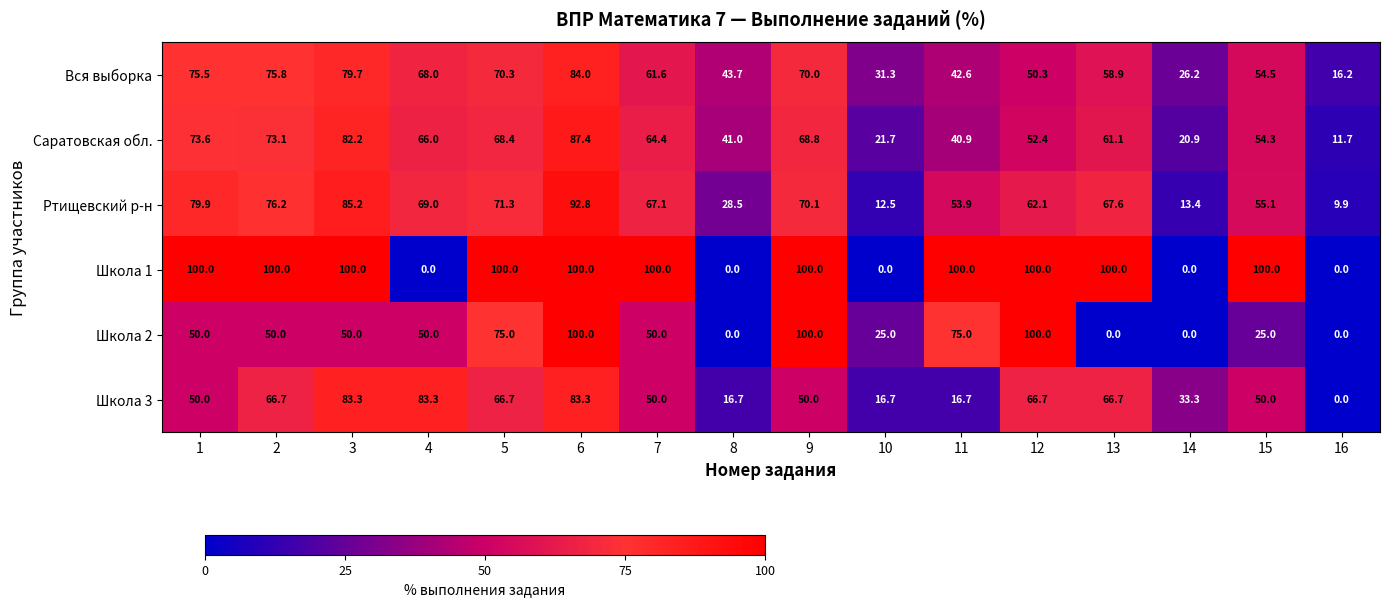

Between 2 and 14, which series saw the biggest shift?

Школа 1